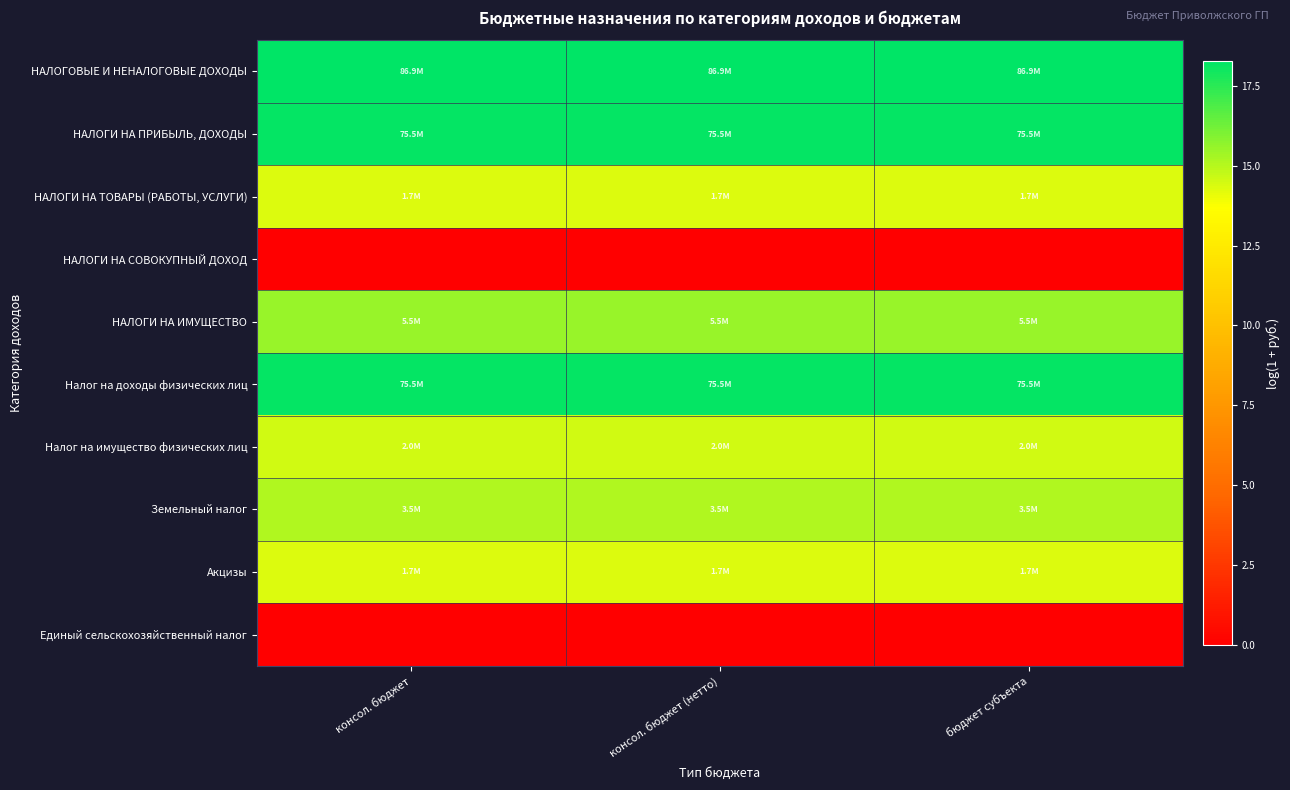

Count the number of categories in the chart.

3